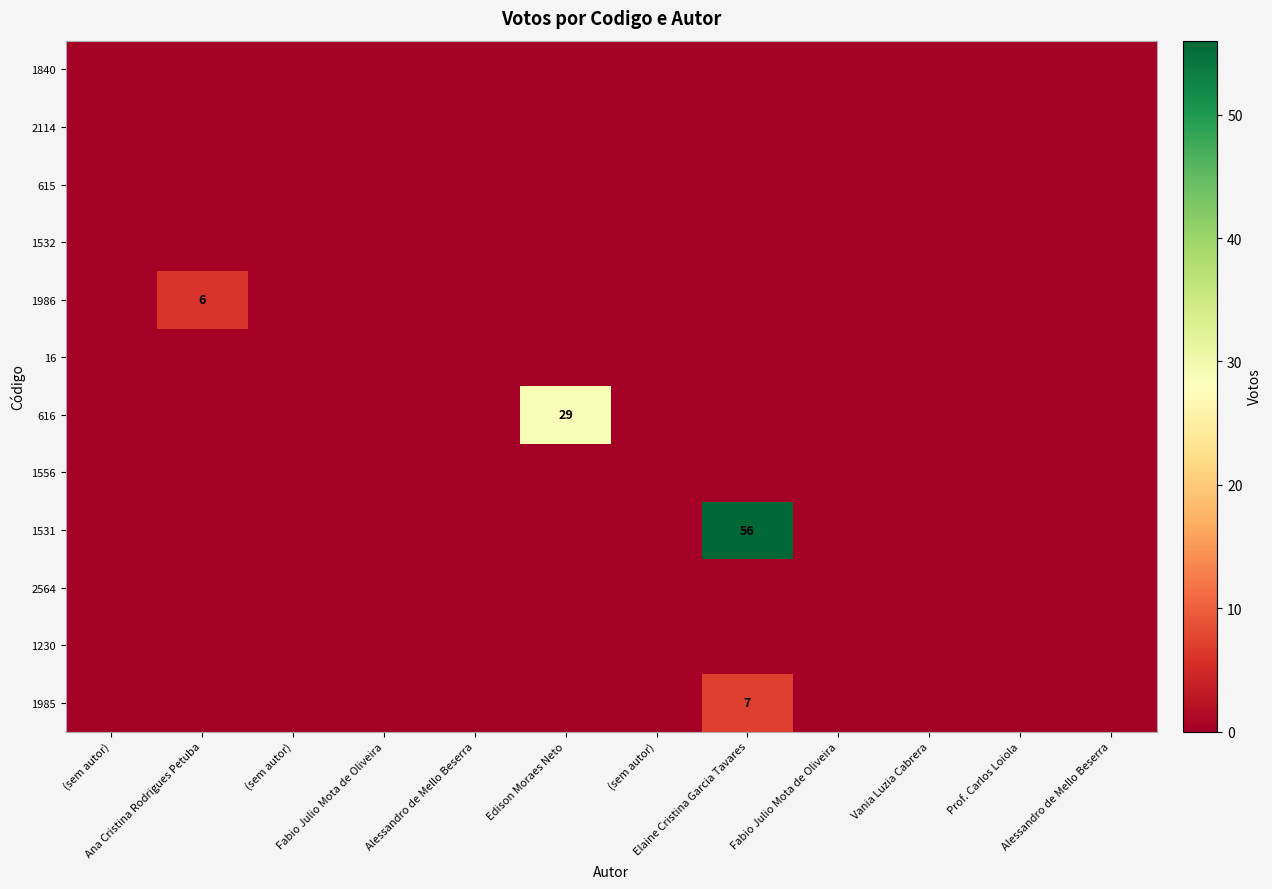

At which category is the sum across all series the highest?

Elaine Cristina Garcia Tavares